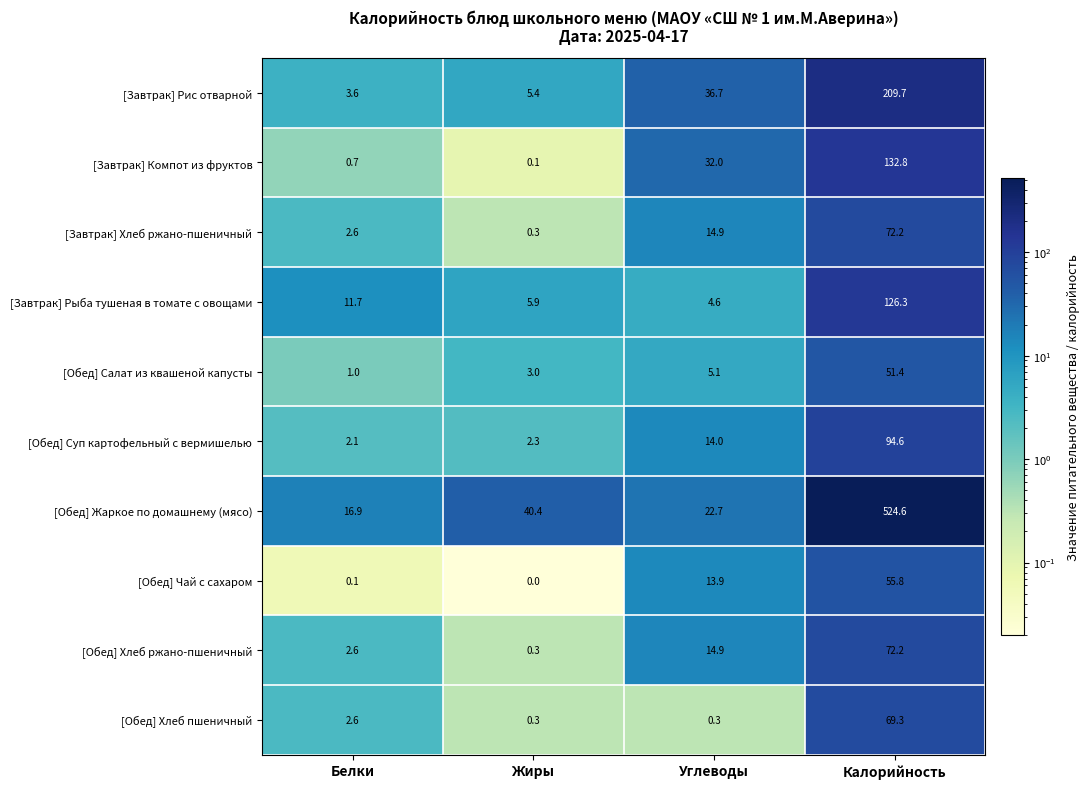

What is the difference between the highest and lowest values at Жиры?

40.4